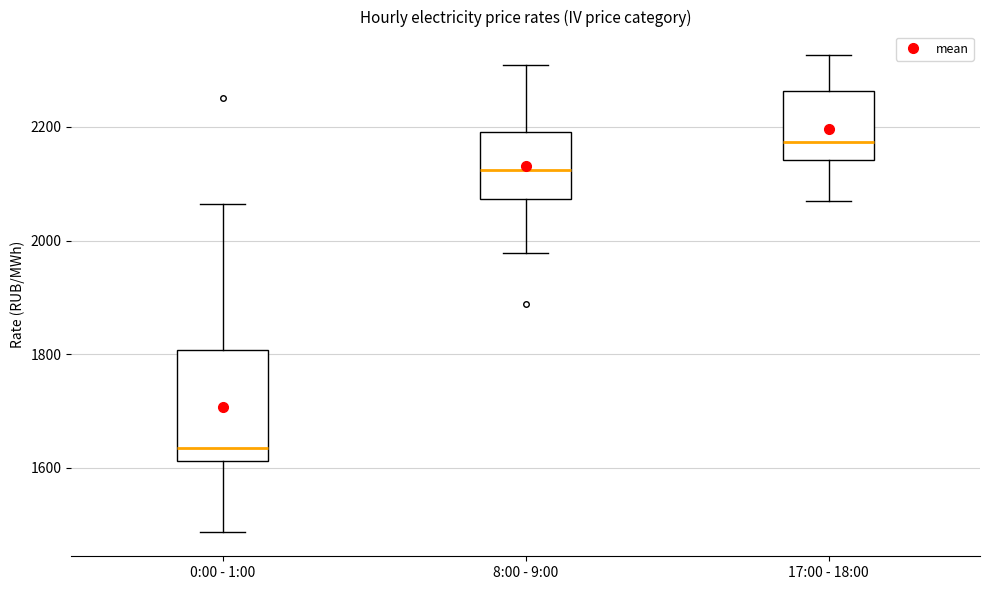

Comparing the boxes themselves (not the whiskers), which one is the tallest?

0:00 - 1:00